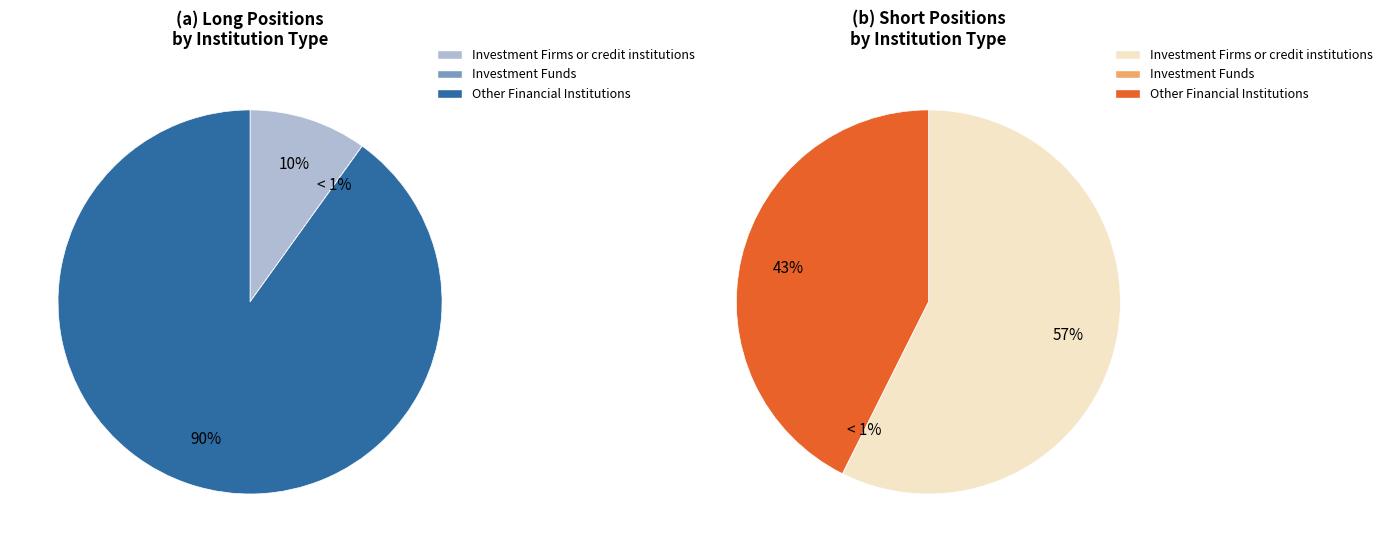

True or false: Investment Funds accounts for 1% of the total.

False